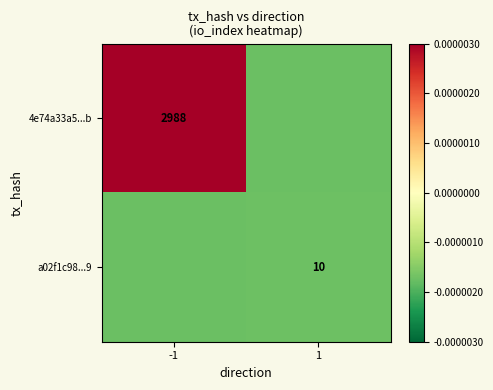

The a02f1c98...9 series shows 4.4 at 1. True or false?

False